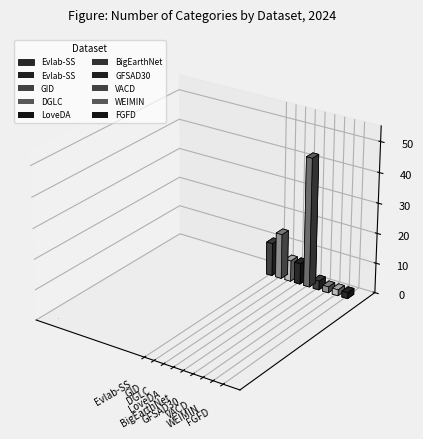

Does the chart contain stacked bars?

No